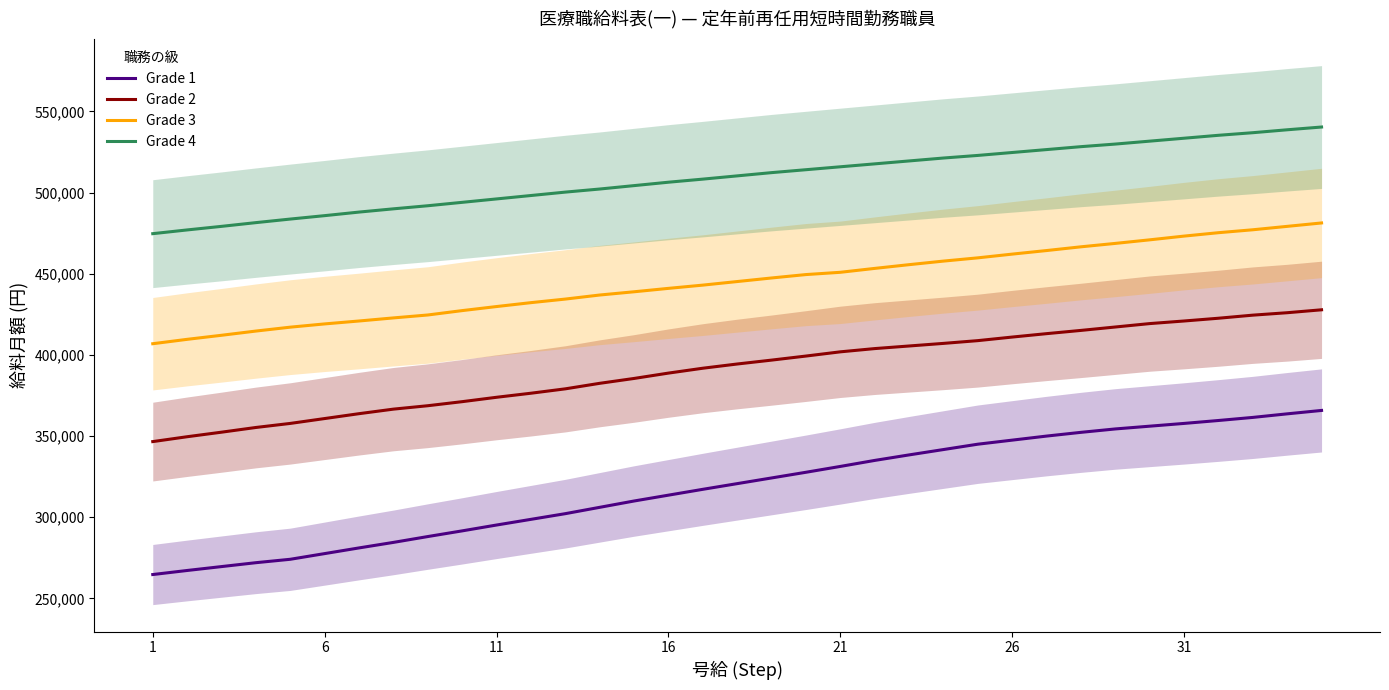

Count the number of categories in the chart.

35